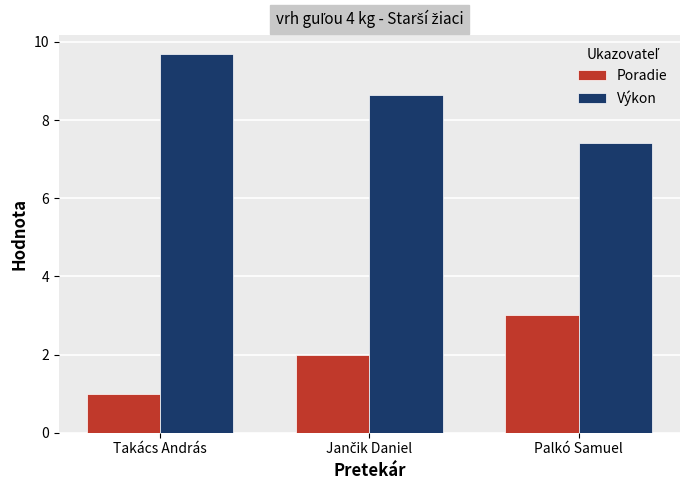

List the series in order of their overall mean, highest first.

Výkon, Poradie